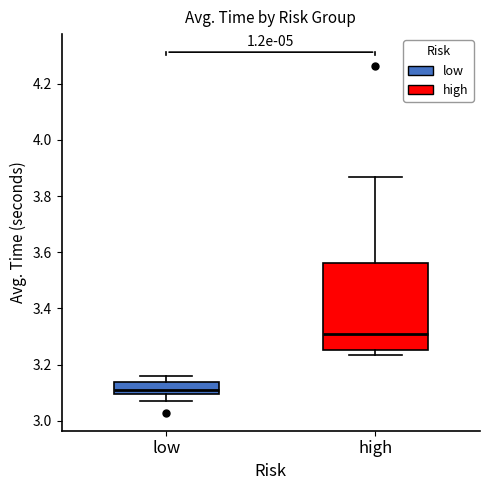

Reading left to right, transcribe this box plot: for each box, give where its median line is, the range the box spans, and where its two whiskers end, as read against the y-axis. The values are not printed on the chart, so give them approximately, as read against the axis.

low: median 3.12, box 3.10 to 3.14, whiskers 3.08 to 3.16
high: median 3.32, box 3.26 to 3.56, whiskers 3.24 to 3.86